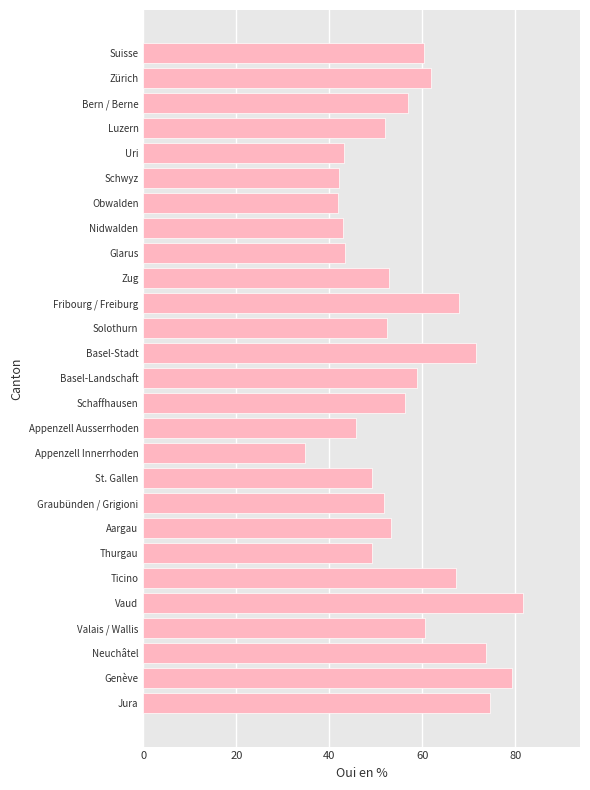

What is the difference between the maximum and minimum values?

46.9